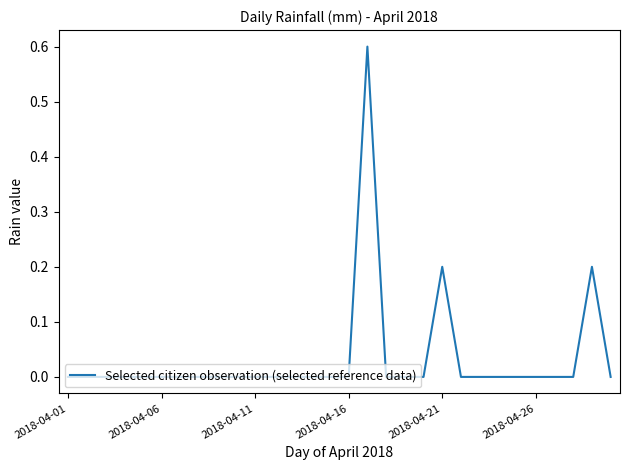

What is the difference between the maximum and minimum values?

0.6